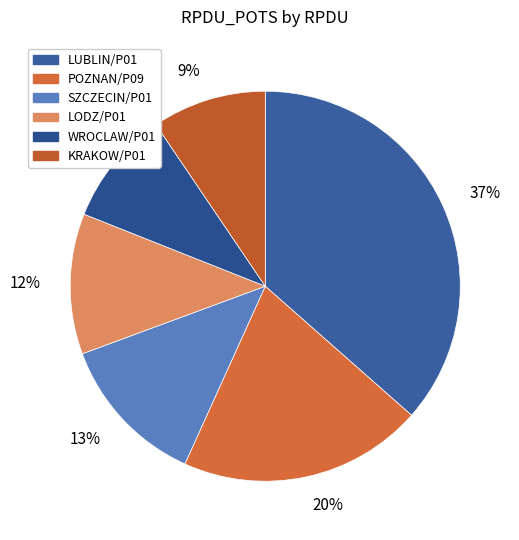

What is the largest slice in the pie chart?

37%